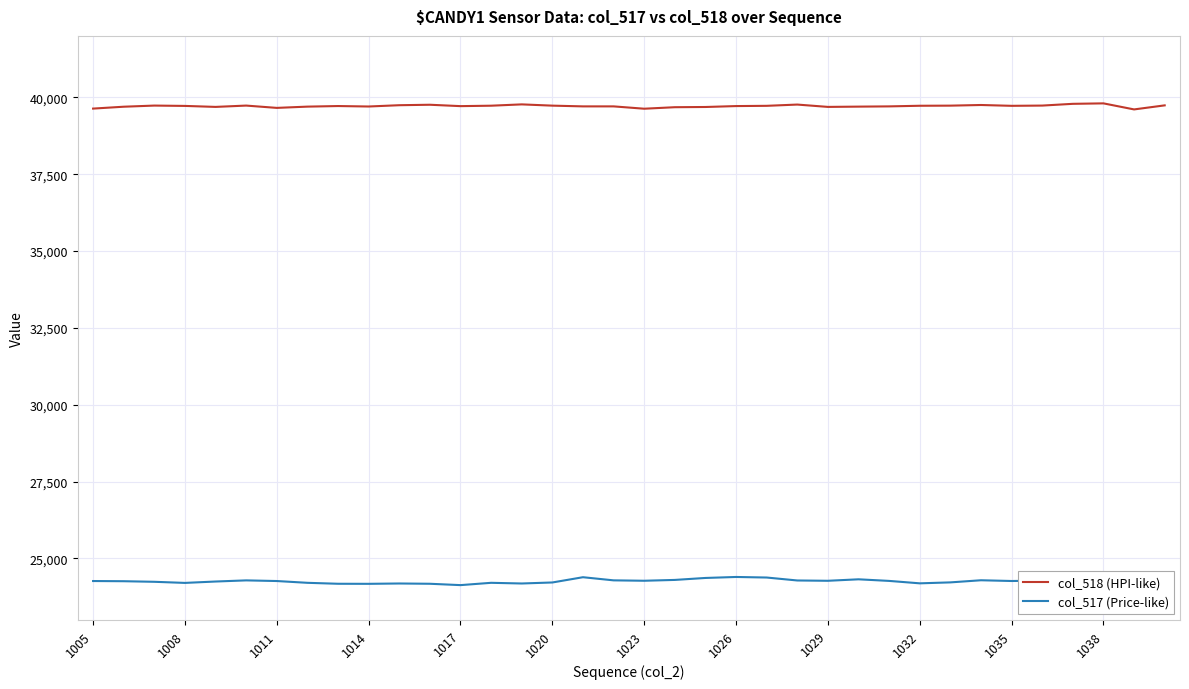

What is the maximum value for col_518 (HPI-like)?

39805